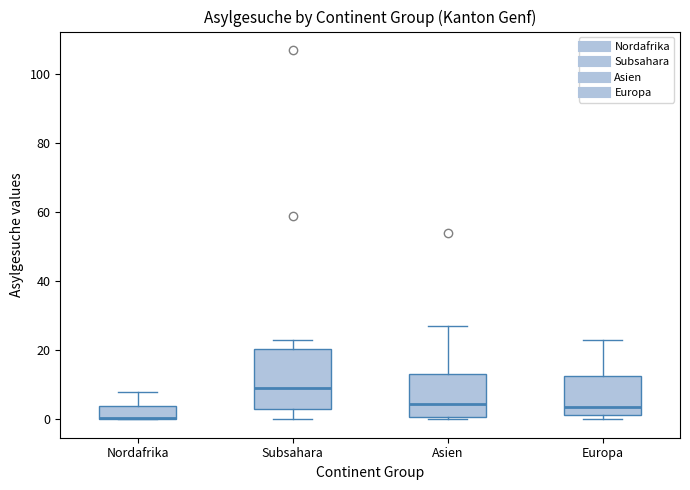

Reading left to right, transcribe this box plot: for each box, give where its median line is, the range the box spans, and where its two whiskers end, as read against the y-axis. The values are not printed on the chart, so give them approximately, as read against the axis.

Nordafrika: median 0, box 0 to 4, whiskers 0 to 8
Subsahara: median 10, box 4 to 20, whiskers 0 to 24
Asien: median 4, box 0 to 14, whiskers 0 (just below the box's lower edge) to 28
Europa: median 4, box 2 to 12, whiskers 0 to 24